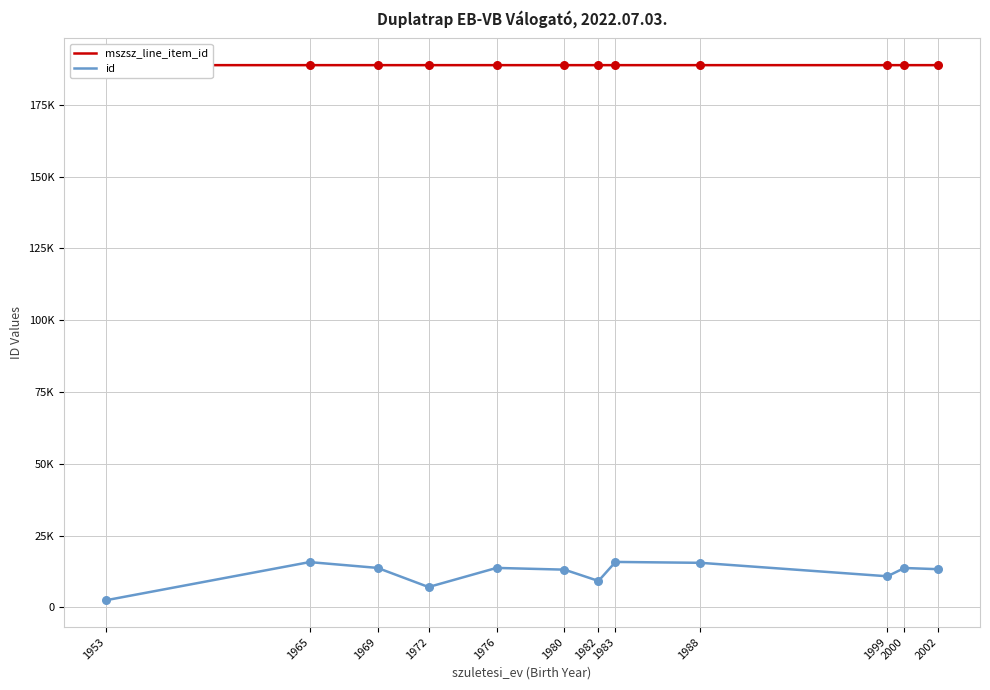

What is the total value across all series at 2000?

202518